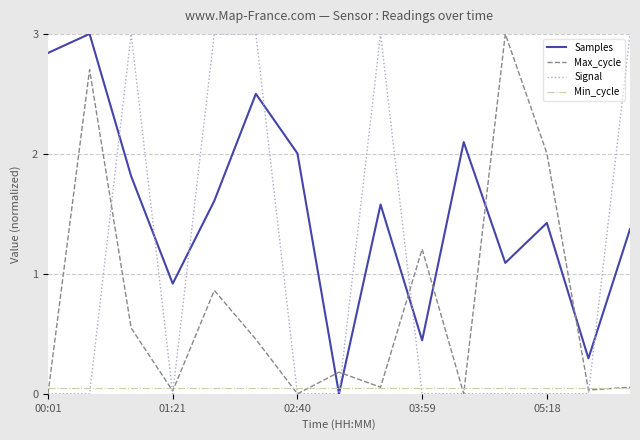

Rank the series by their average value, from highest to lowest.

Samples, Signal, Max_cycle, Min_cycle